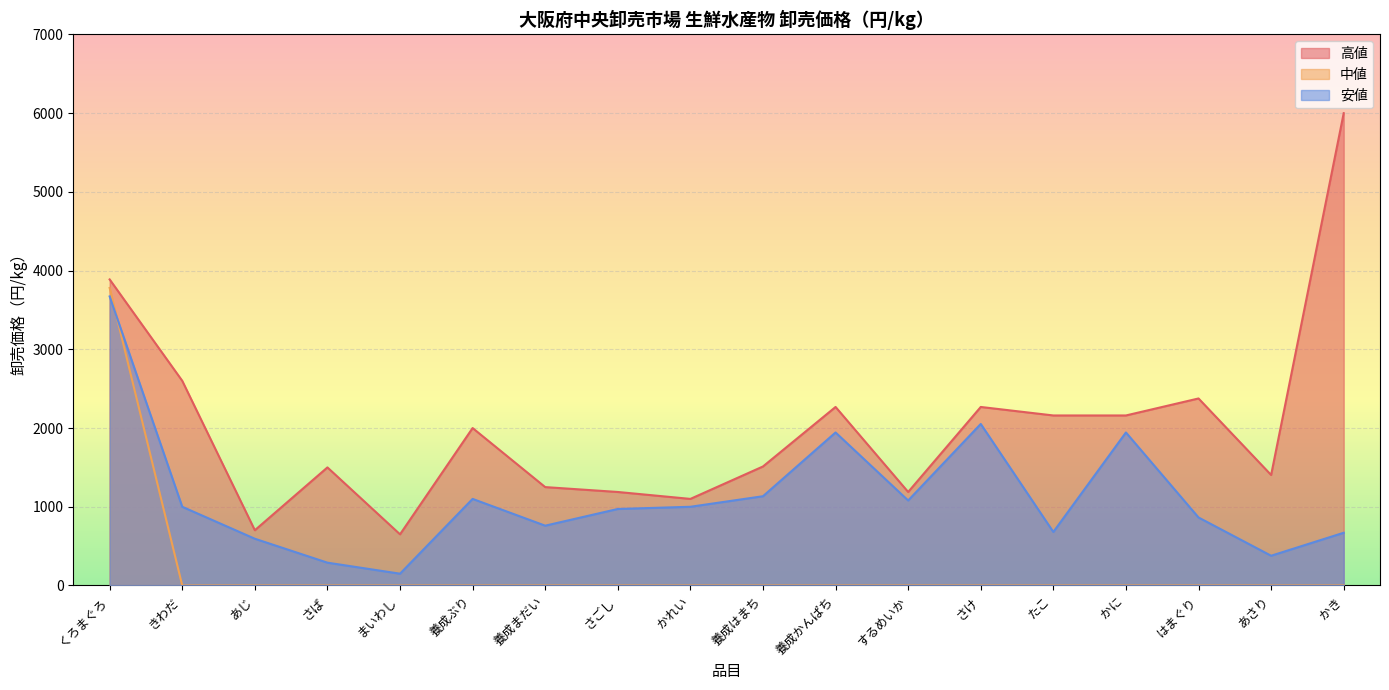

Is the value of 安値 at かに greater than the value of 高値 at 養成はまち?

Yes